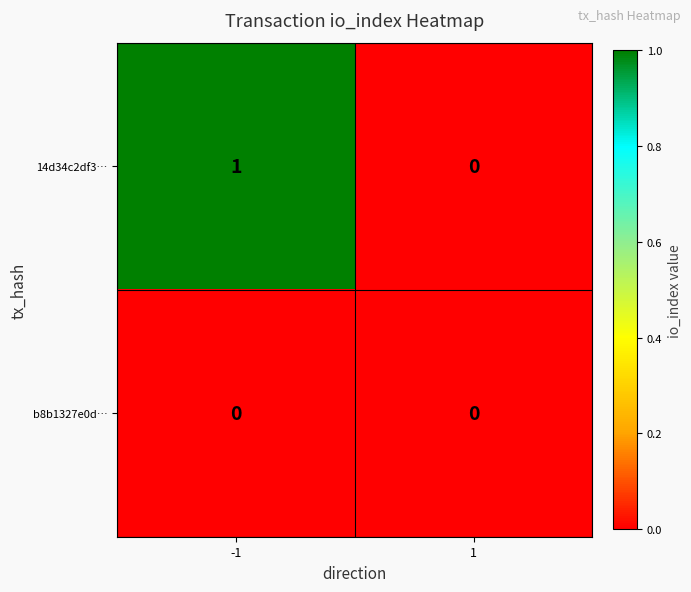

The 14d34c2df3… series shows 1 at -1. True or false?

True